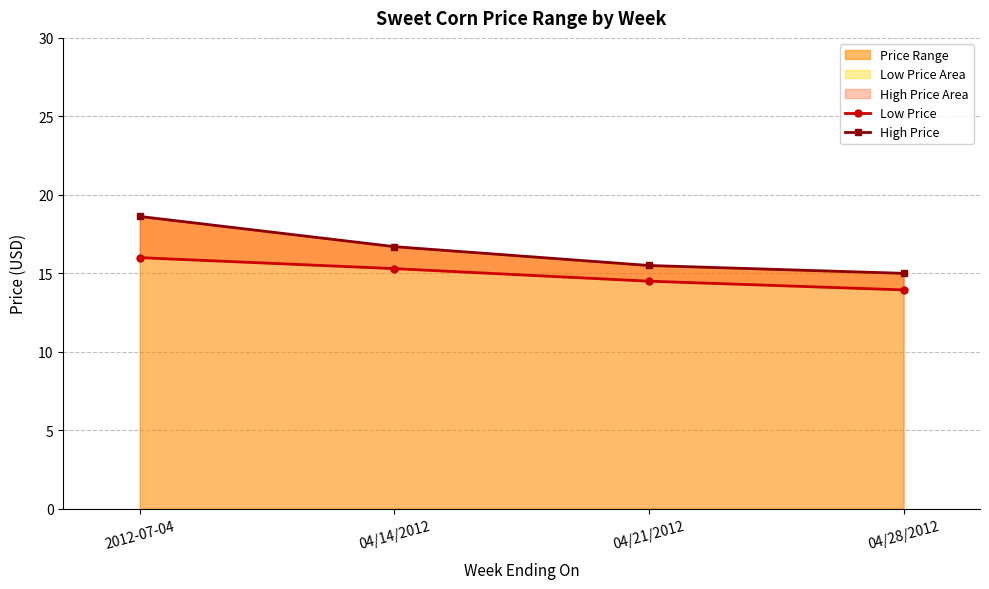

True or false: Low Price and High Price intersect in this chart.

False